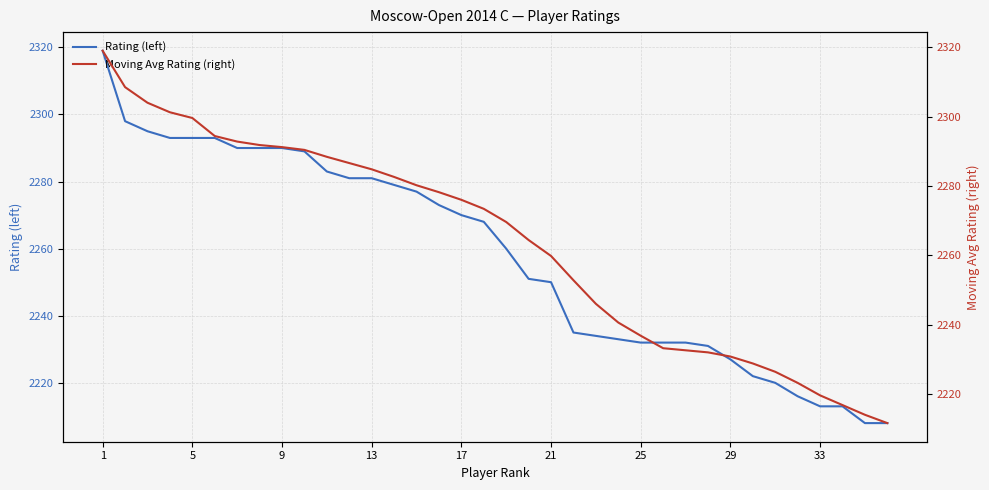

Does the chart display data point markers on the line(s)?

No